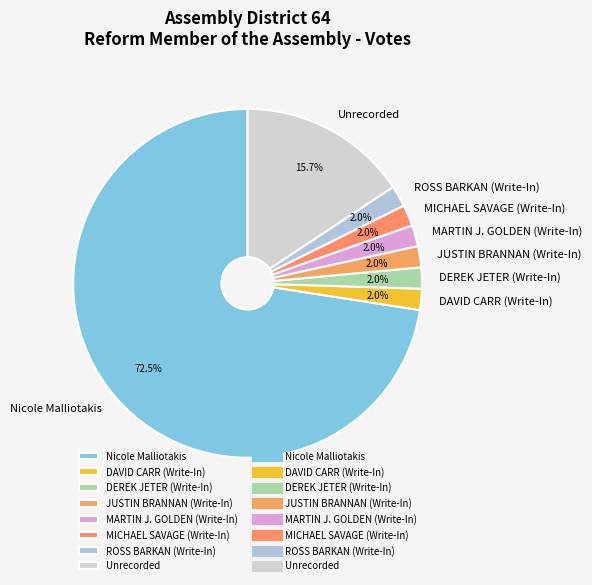

What is the largest slice in the pie chart?

Nicole Malliotakis